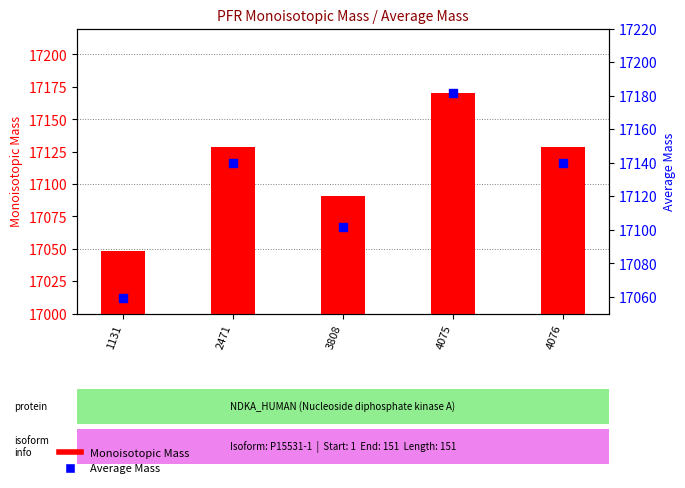

At how many categories does at least one series exceed 17087?

4